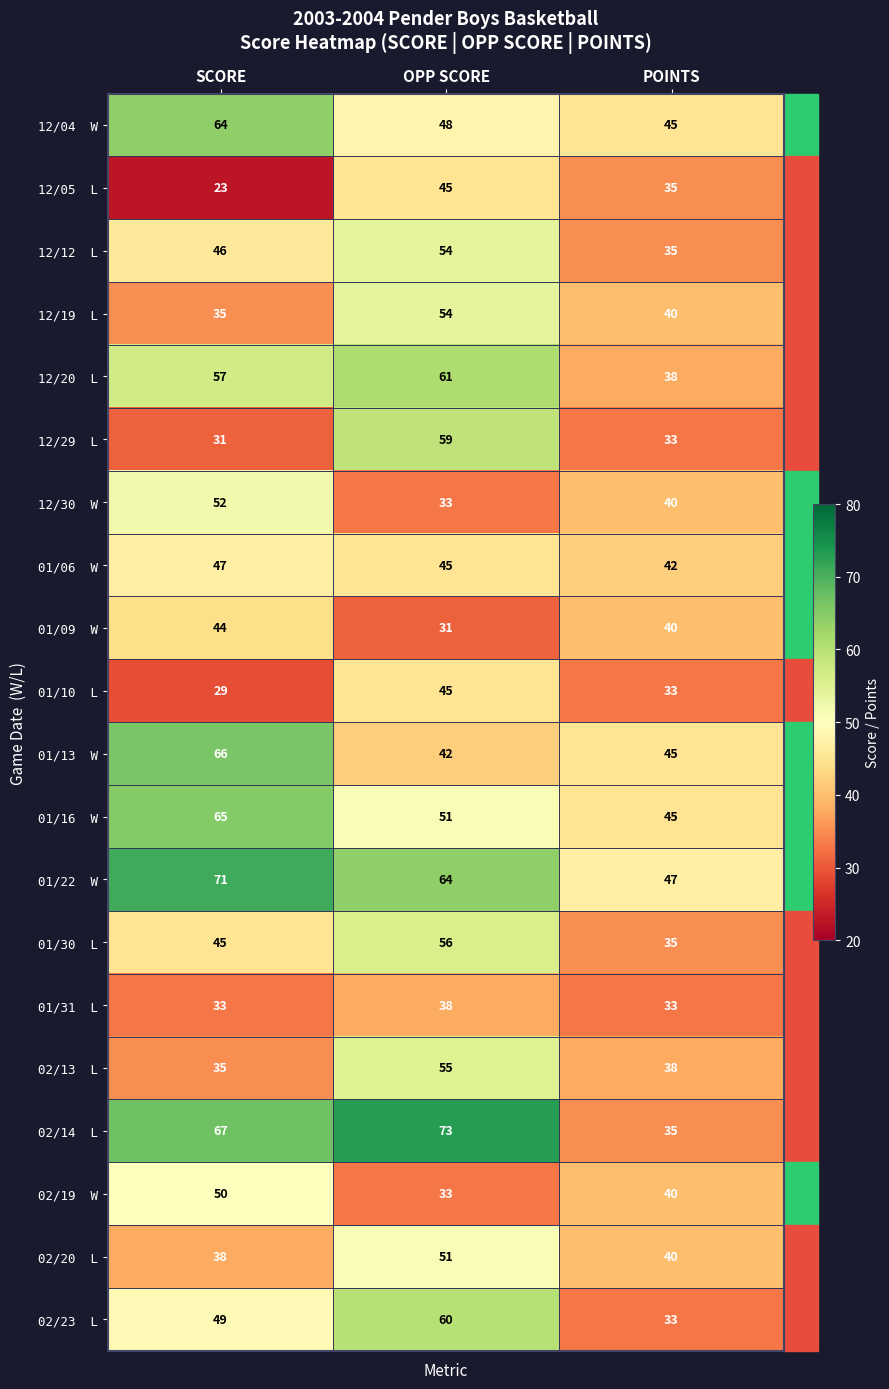

How many distinct data groups are displayed?

20